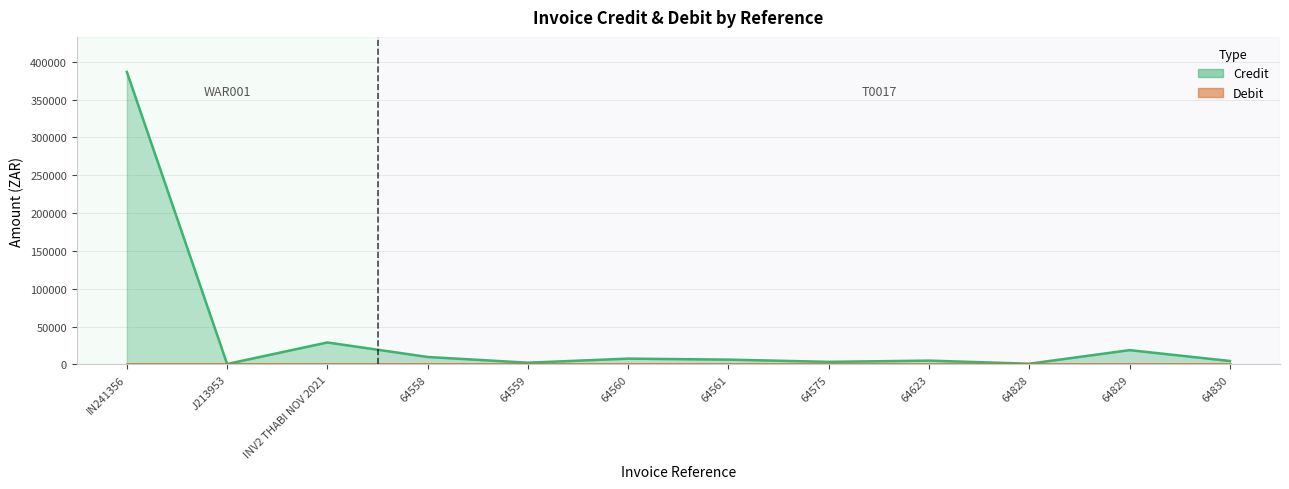

Rank the series by their average value, from lowest to highest.

Debit, Credit